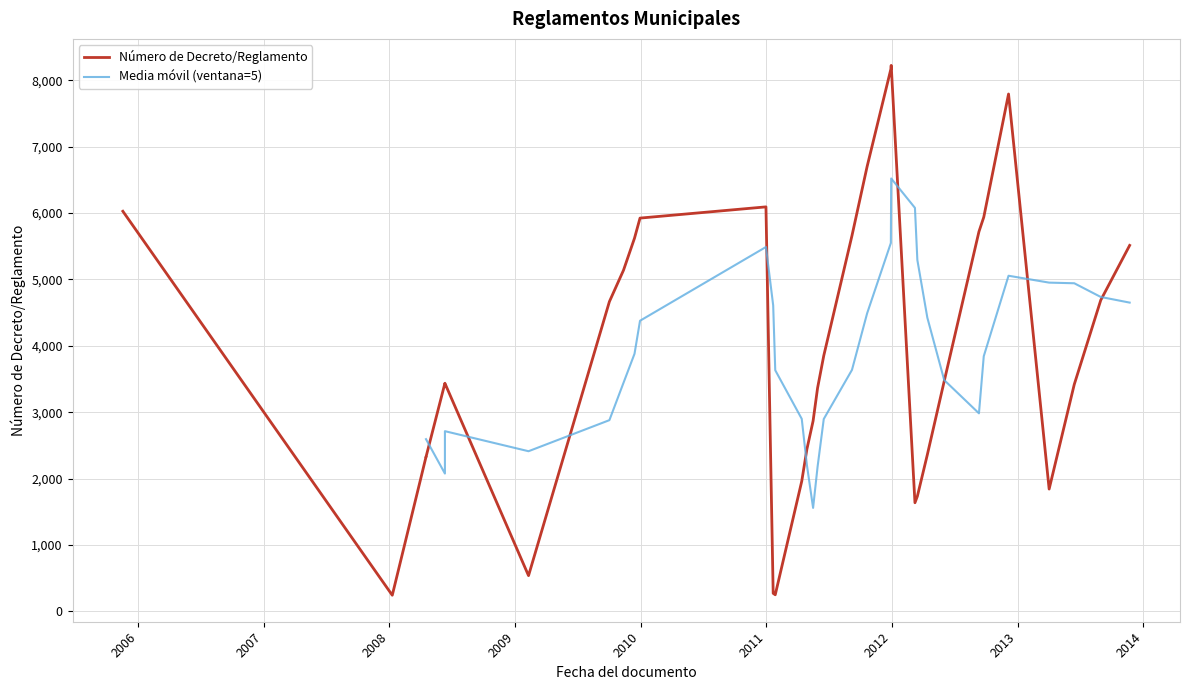

Which has a higher value, 2013-04-02 or 2012-12-05?

2012-12-05